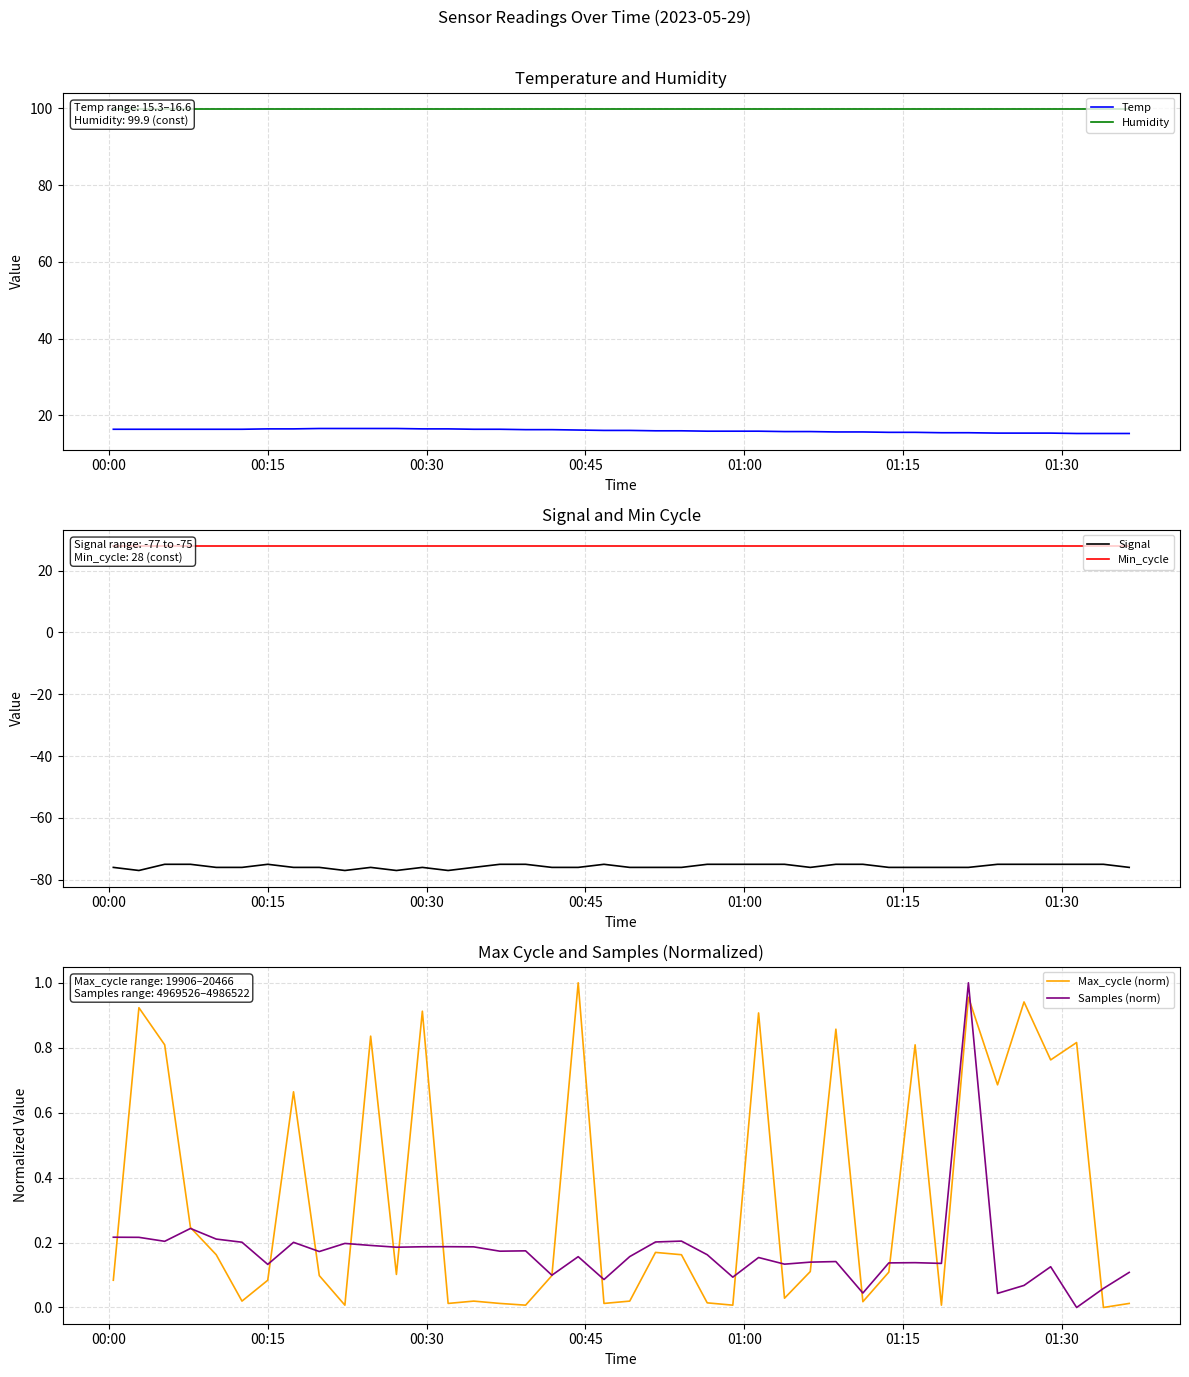

How many lines are shown in the chart?

6